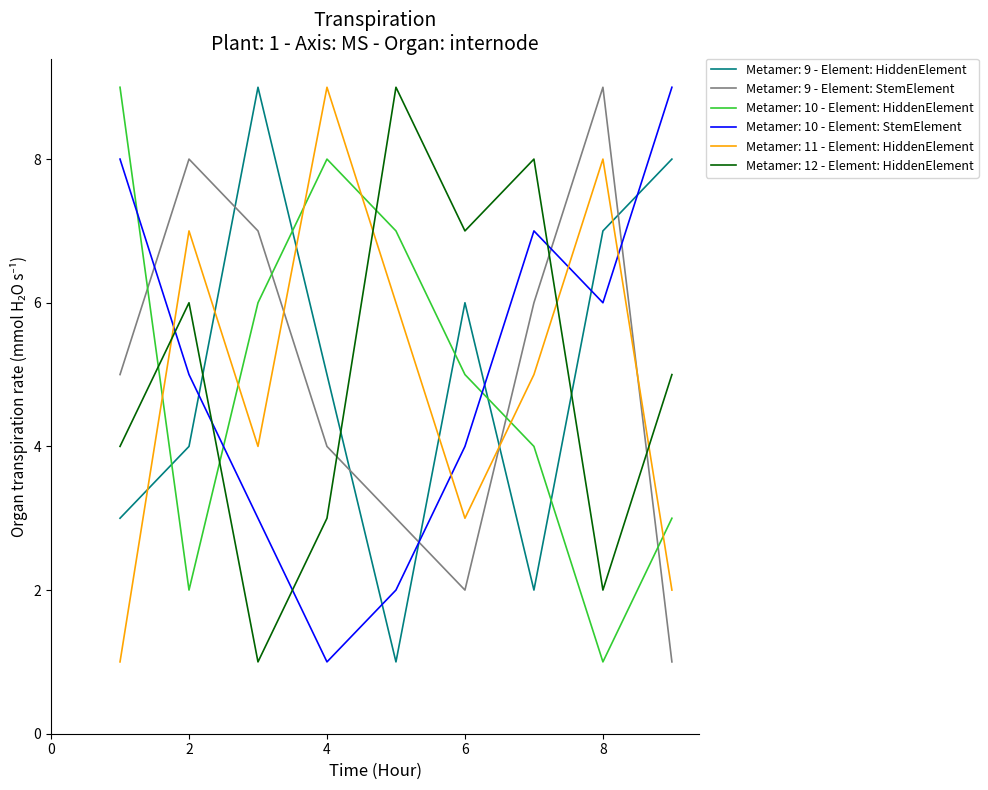

What is the difference between the maximum and minimum values in the Metamer: 11 - Element: HiddenElement series?

8